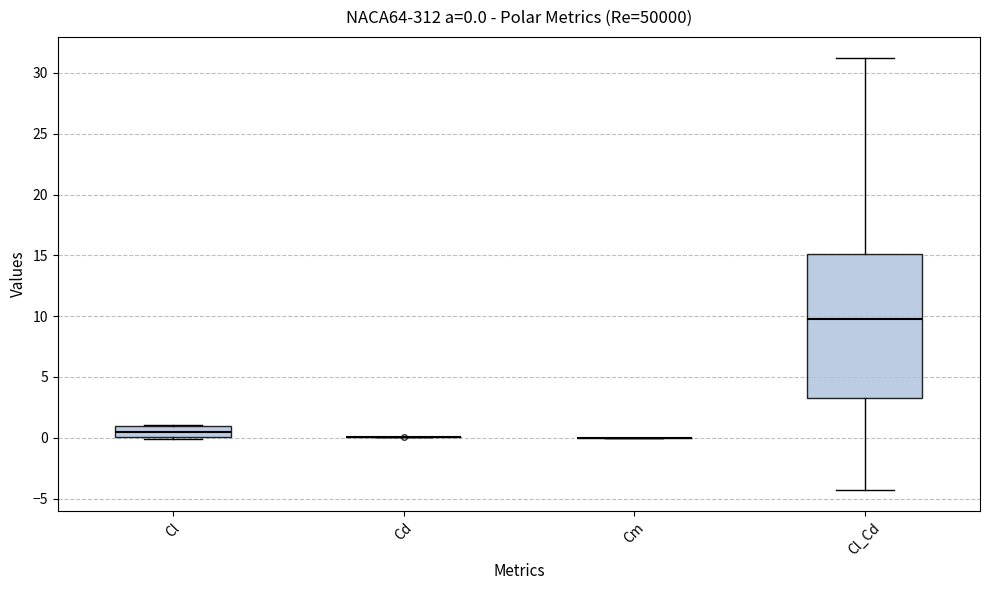

Which box is the tallest, from its lower edge to its upper edge?

Cl_Cd